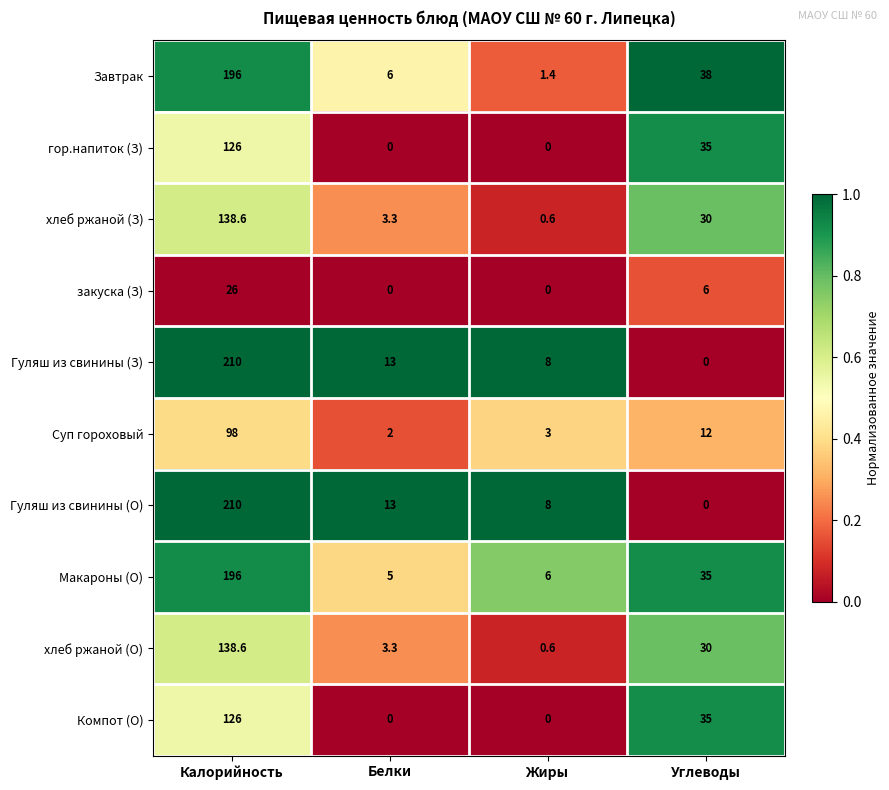

What is the sum of the Суп гороховый values at Жиры and Белки?

5.0